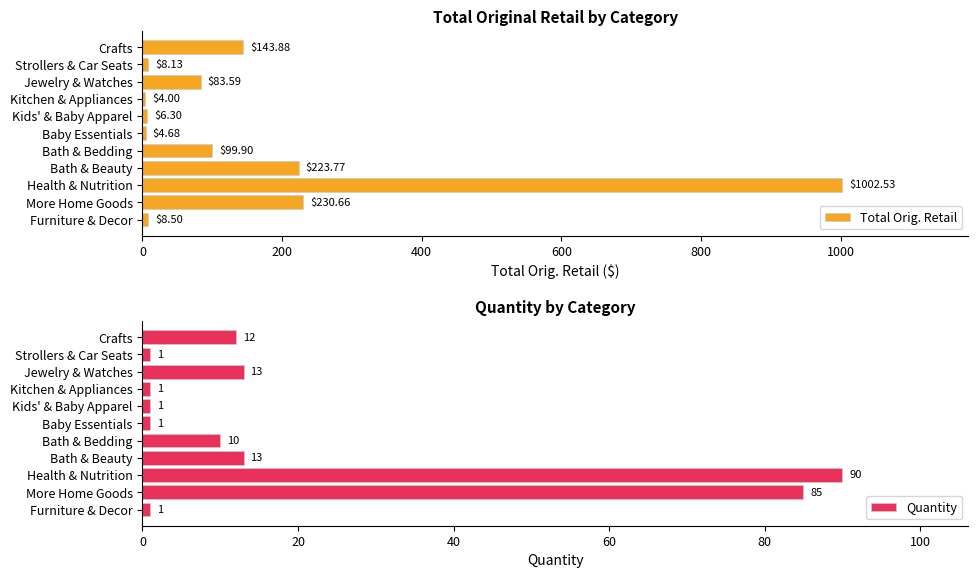

Is it true that Total Orig. Retail equals 6.3 at Kids' & Baby Apparel?

True